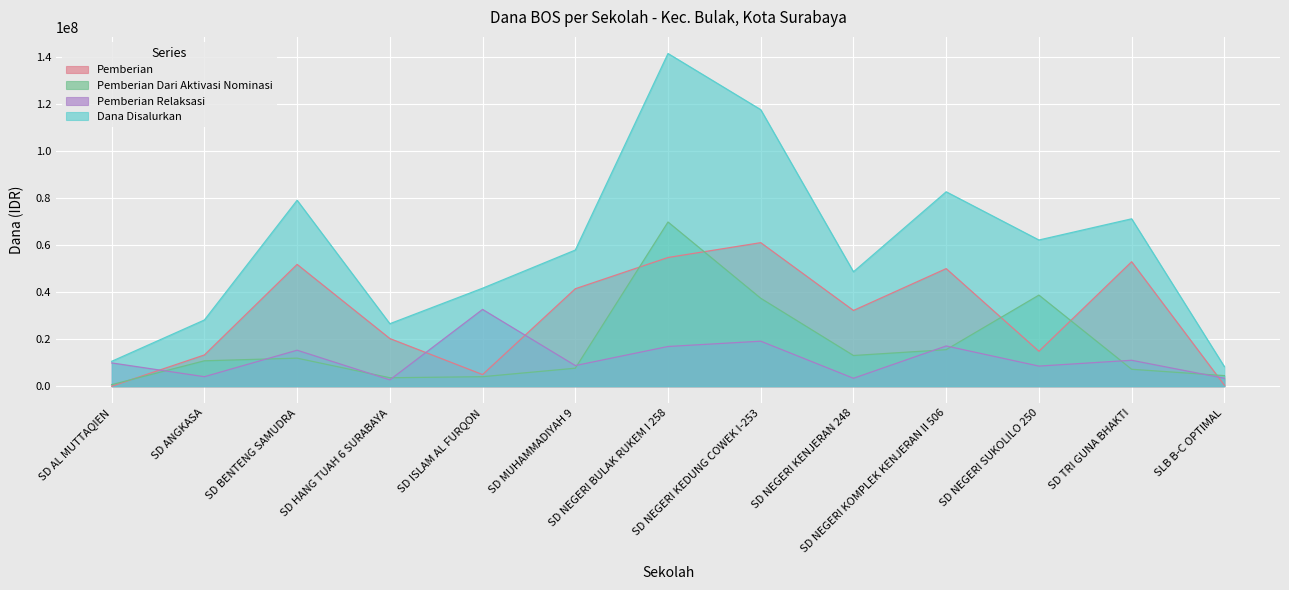

Count the number of categories in the chart.

13